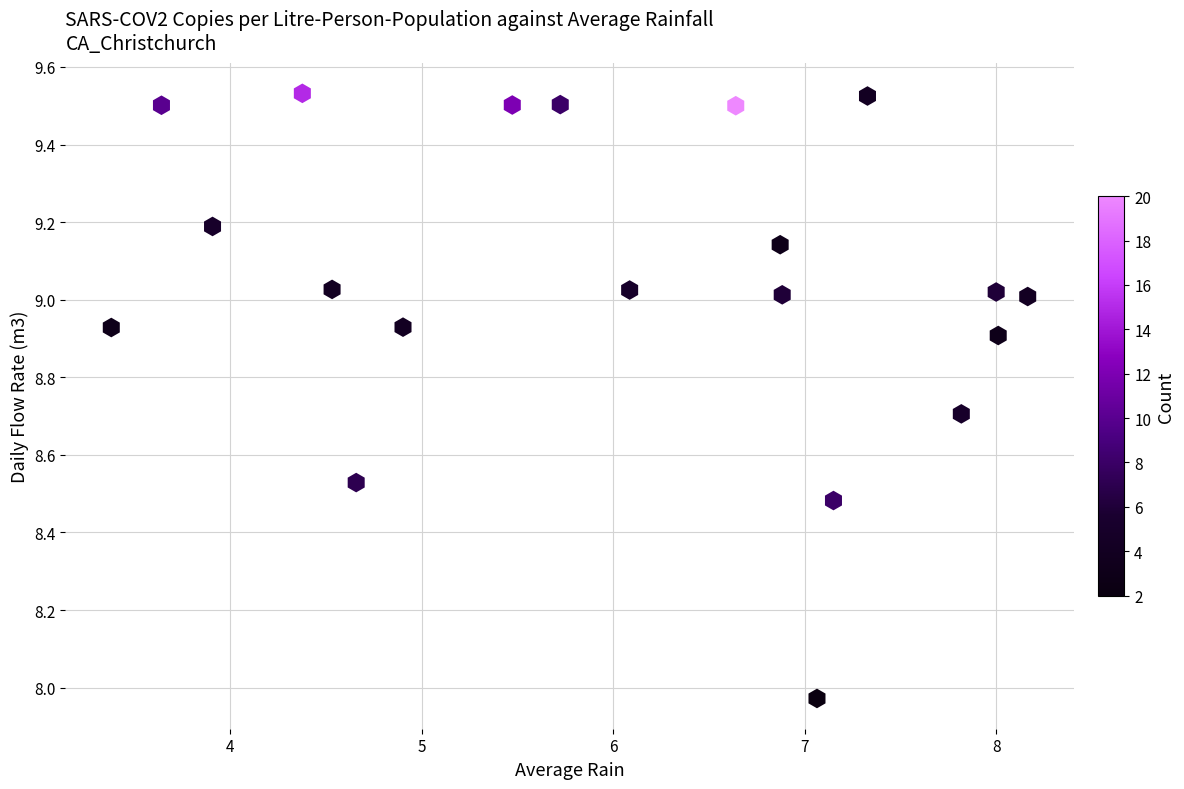

What is the range of X values (max minus min)?

4.8